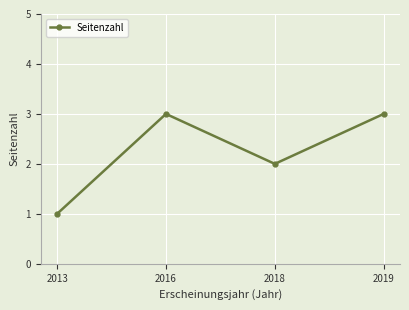

Reading left to right, list all the values displayed in this chart.

2013=1	2016=3	2018=2	2019=3